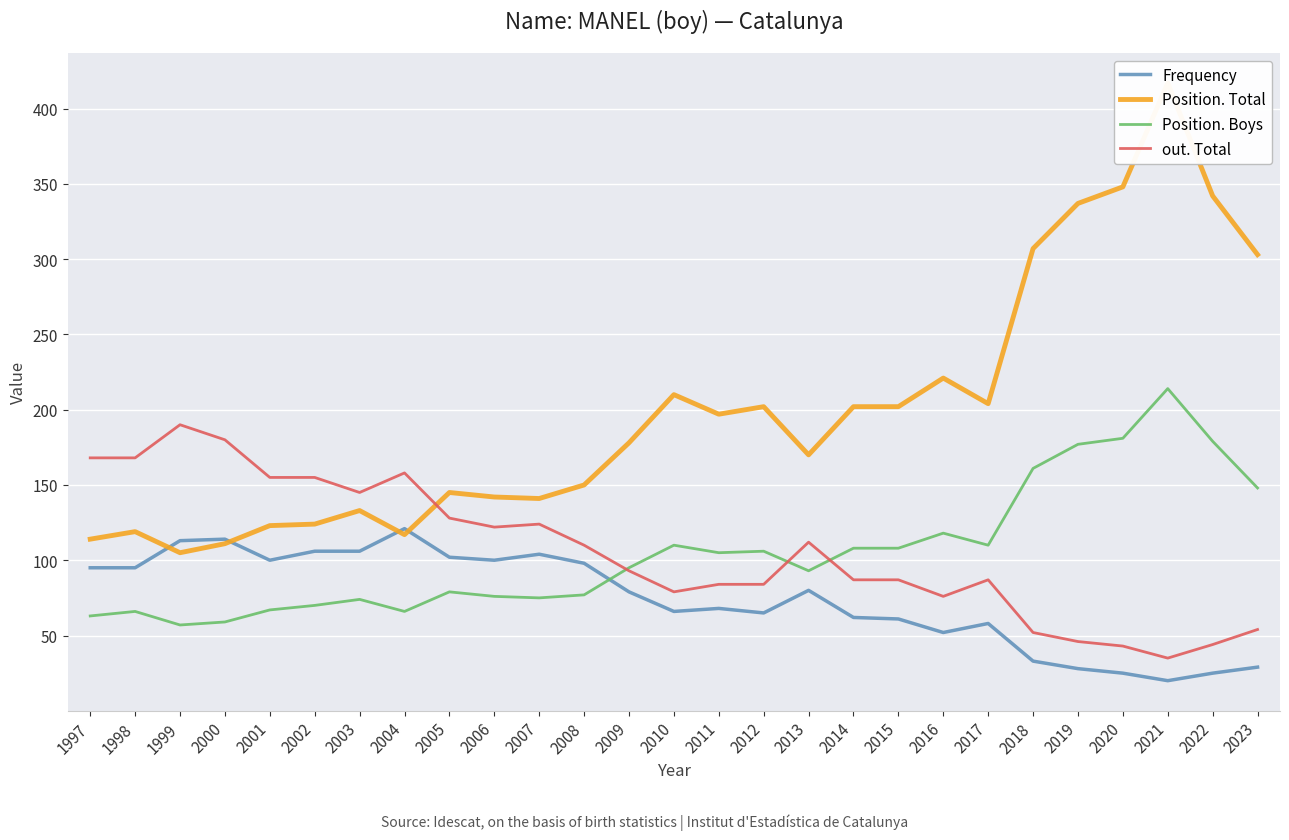

What is the approximate value of Position. Total at 2020, to the nearest 50?

350